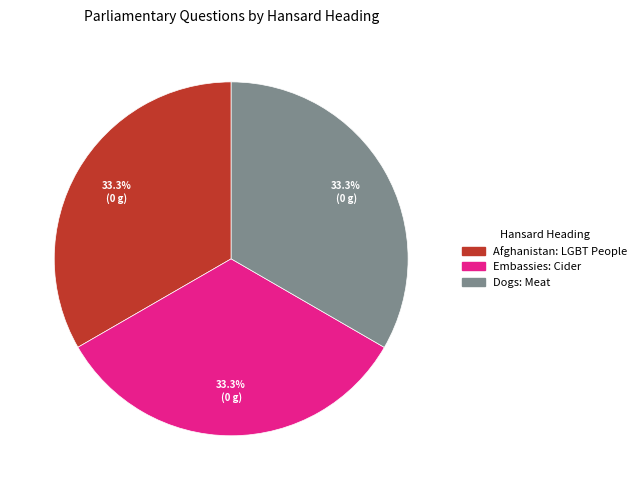

What is the ratio of the value at Afghanistan: LGBT People to the value at Embassies: Cider?

1.0